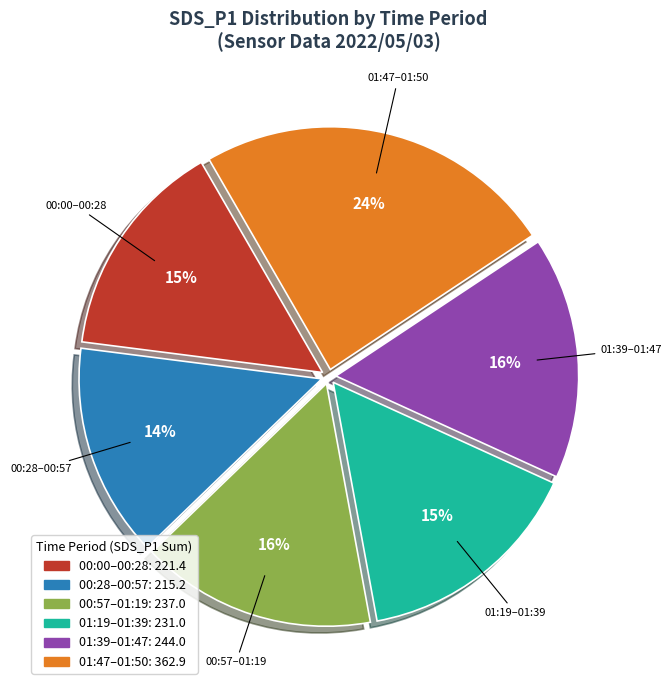

Is there any slice that represents more than half of the pie?

No